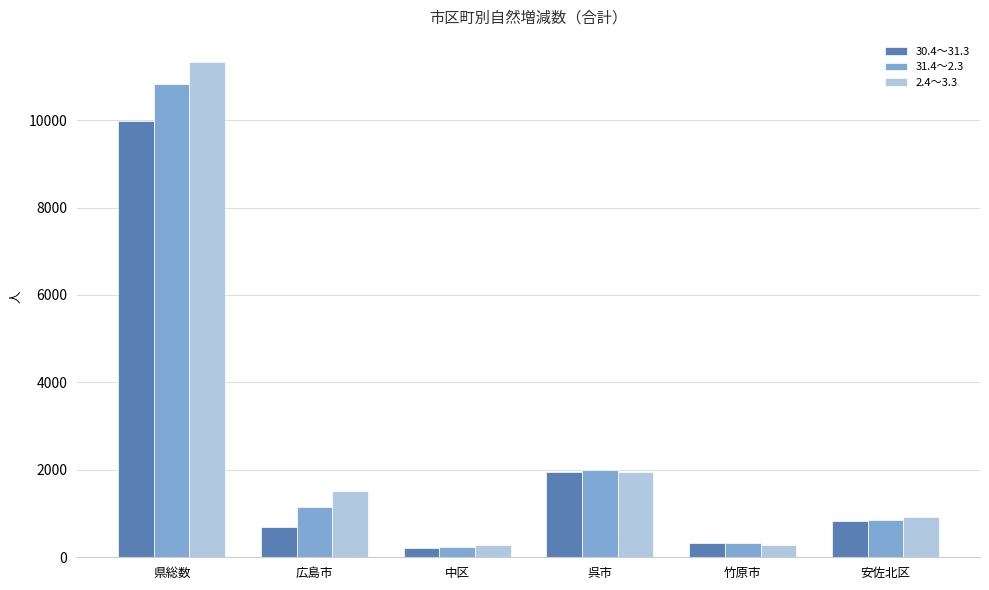

What is the spread (max minus min) of values at 竹原市?

34